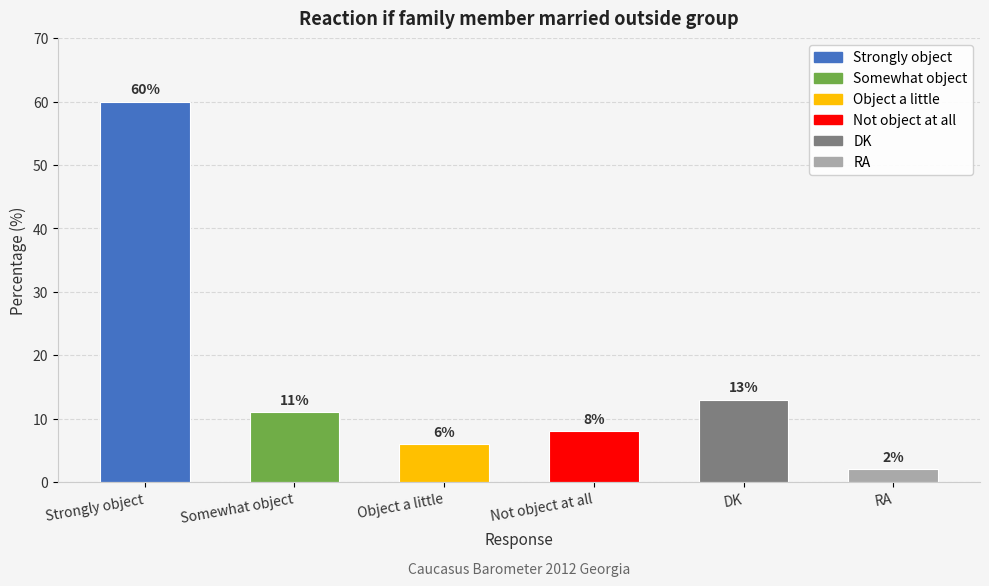

What is the label of the 3rd bar from the right?

Not object at all